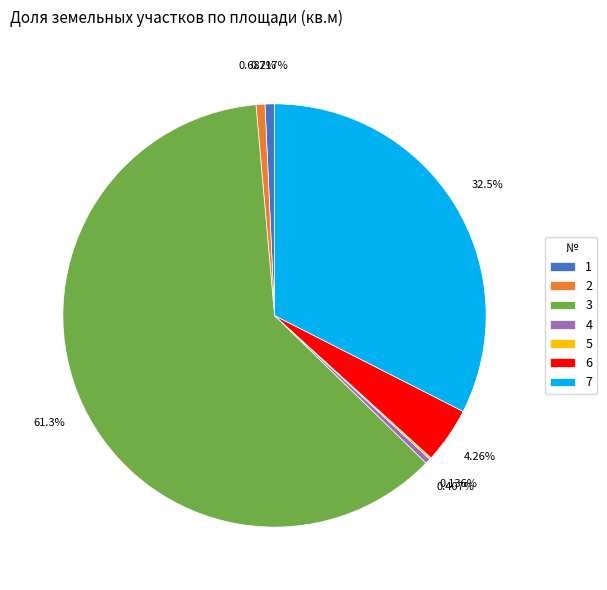

Which has a higher value, 3 or 7?

3